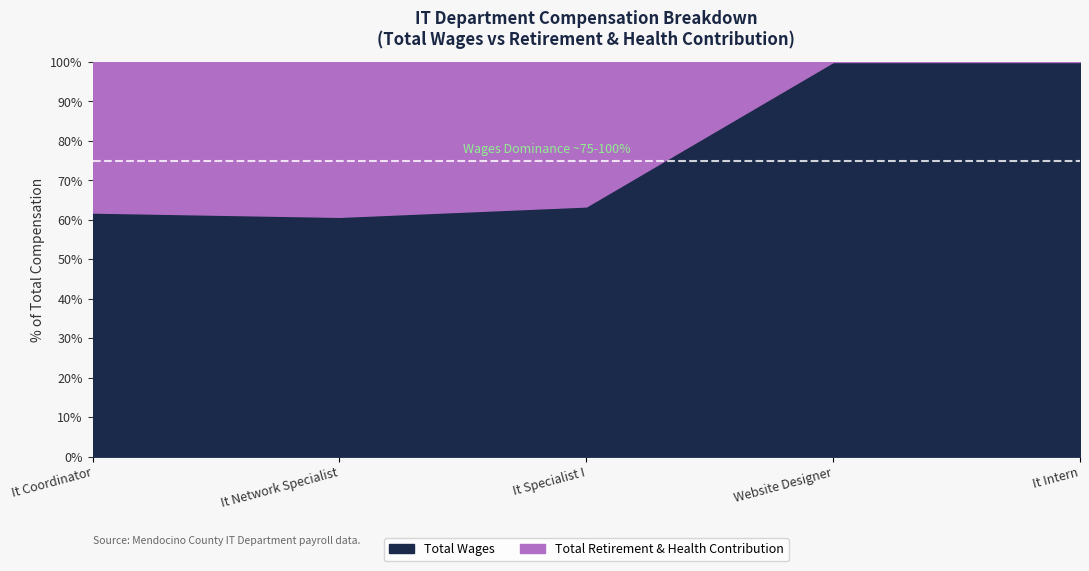

True or false: Total Retirement & Health Contribution has a value of 47418 at It Network Specialist.

True